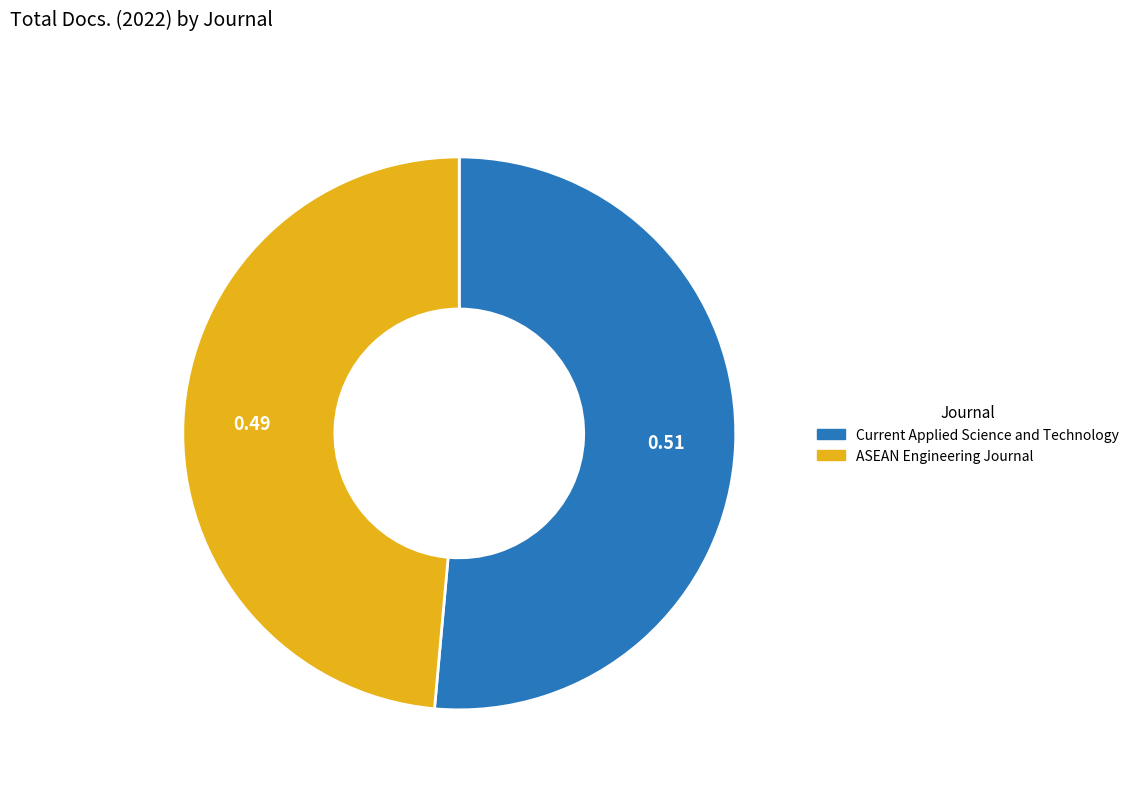

Count the number of slices in the pie.

2